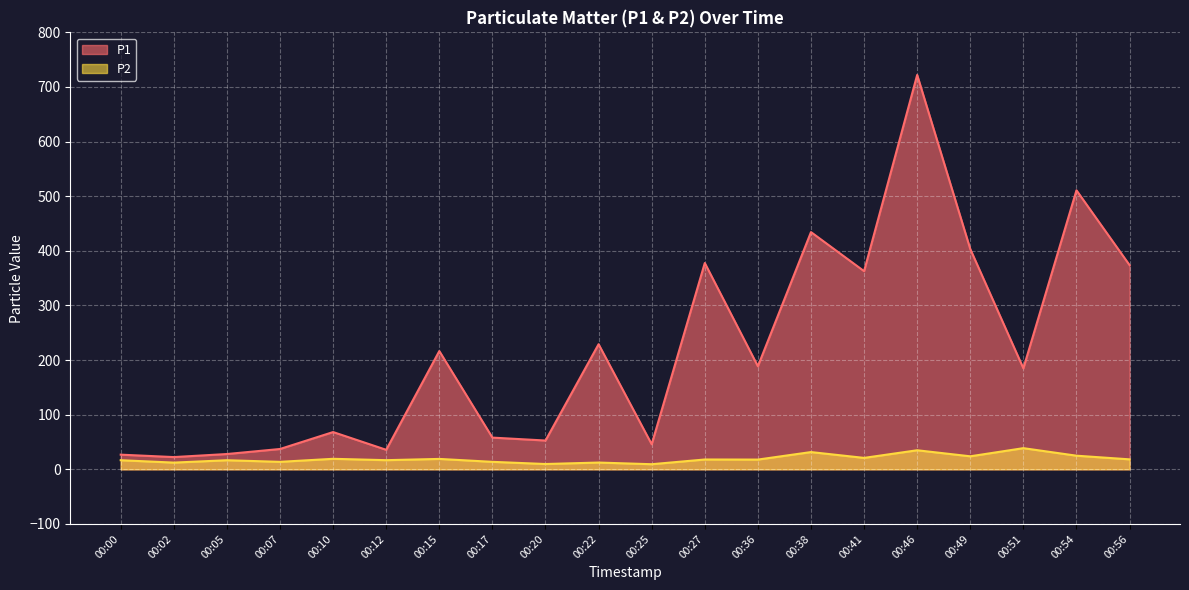

What is the minimum value shown in the chart?

9.3